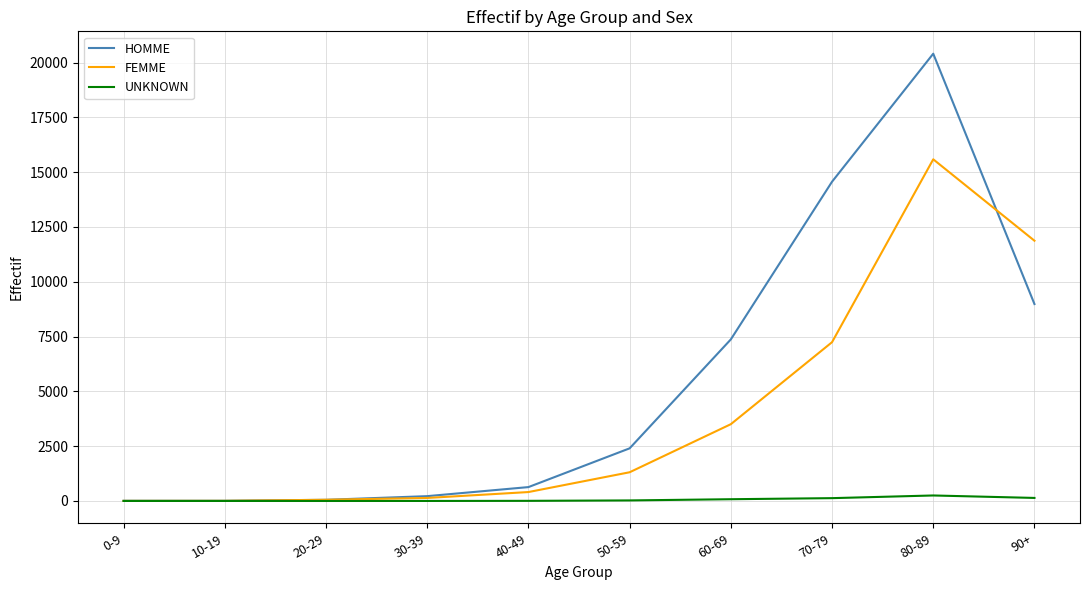

The value of UNKNOWN at 20-29 is 0. True or false?

True